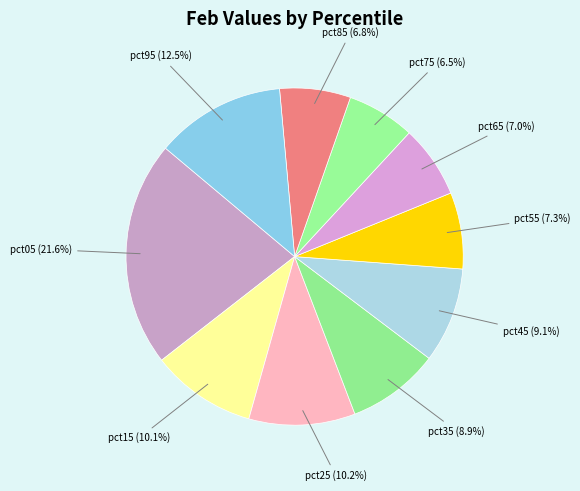

Is there a majority slice in this chart?

No